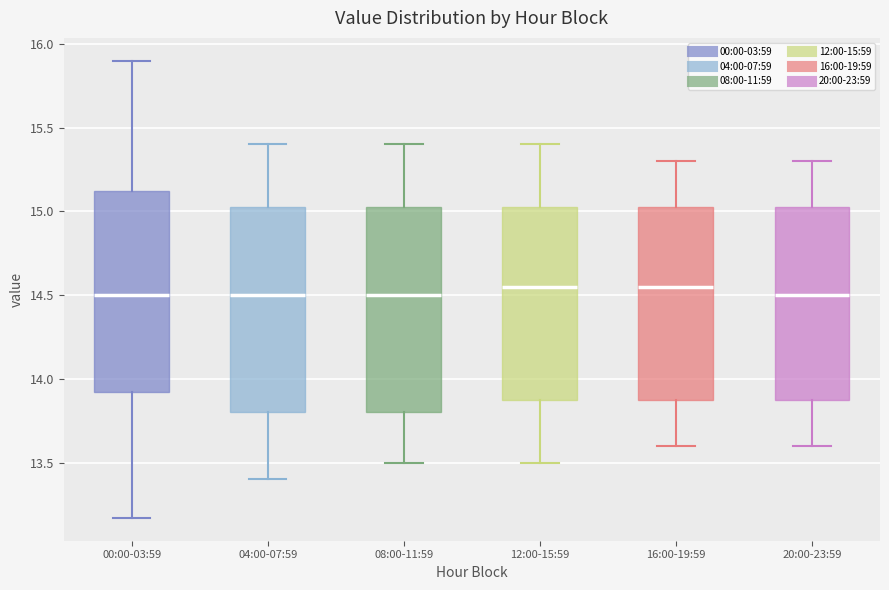

Reading left to right, transcribe this box plot: for each box, give where its median line is, the range the box spans, and where its two whiskers end, as read against the y-axis. The values are not printed on the chart, so give them approximately, as read against the axis.

00:00-03:59: median 14.50, box 13.90 to 15.15, whiskers 13.15 to 15.90
04:00-07:59: median 14.50, box 13.80 to 15.05, whiskers 13.40 to 15.40
08:00-11:59: median 14.50, box 13.80 to 15.05, whiskers 13.50 to 15.40
12:00-15:59: median 14.55, box 13.90 to 15.05, whiskers 13.50 to 15.40
16:00-19:59: median 14.55, box 13.90 to 15.05, whiskers 13.60 to 15.30
20:00-23:59: median 14.50, box 13.90 to 15.05, whiskers 13.60 to 15.30